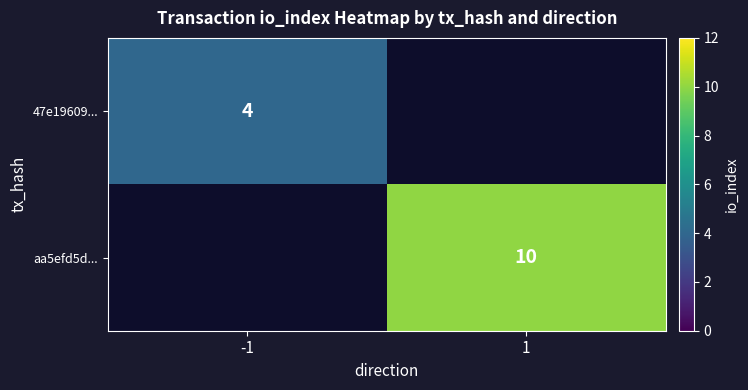

Is it true that aa5efd5d... equals 10 at 1?

True